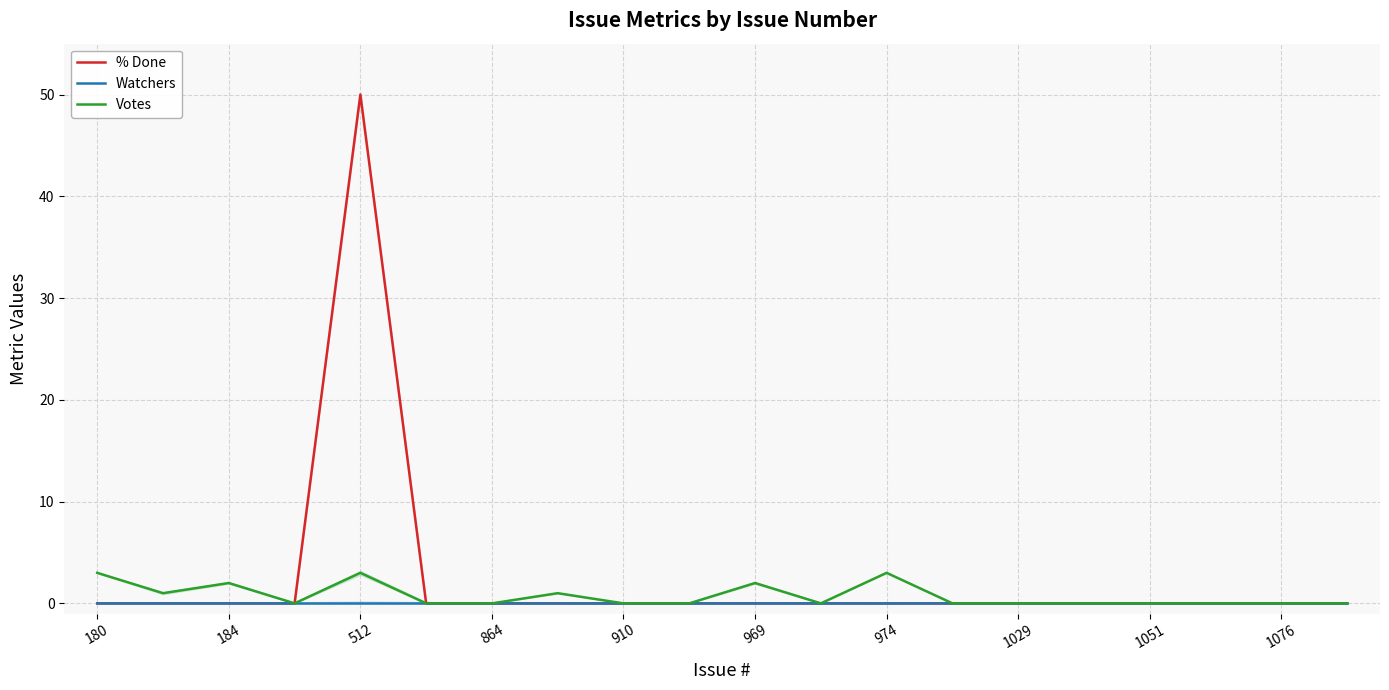

True or false: Watchers and Votes intersect in this chart.

False